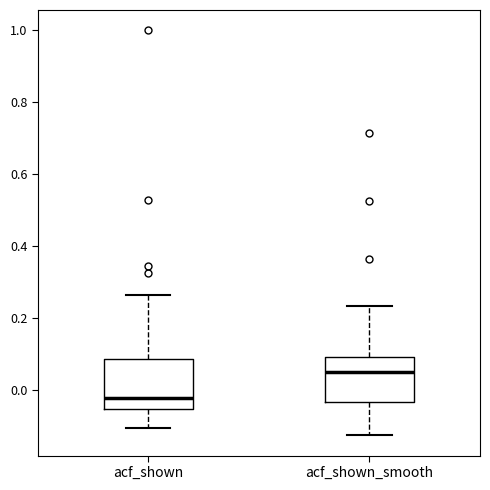

Which box has the highest median line?

acf_shown_smooth